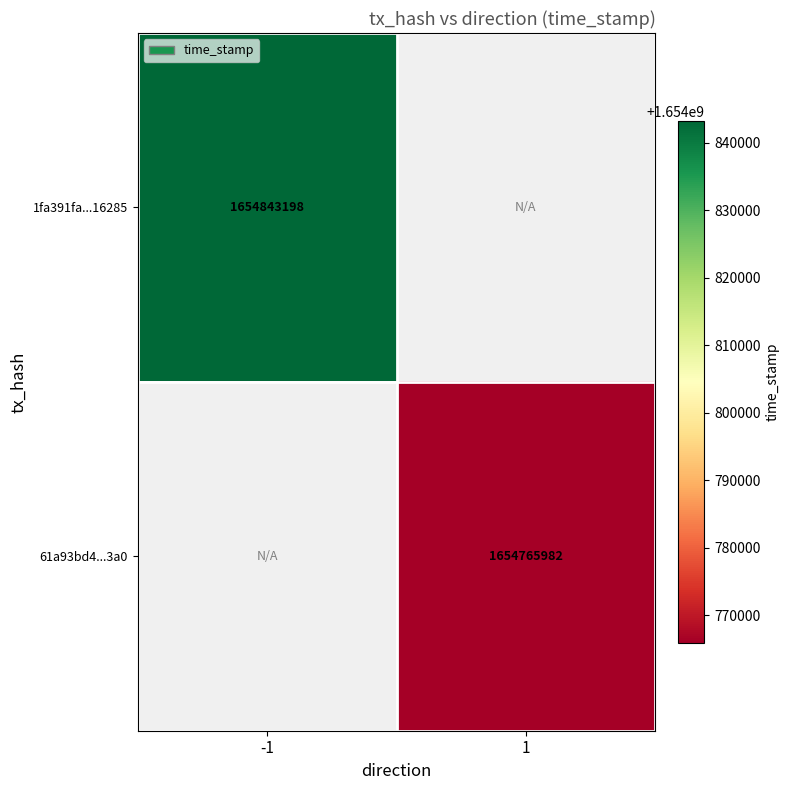

Is it true that 1fa391fa...16285 equals 2661132107 at -1?

False